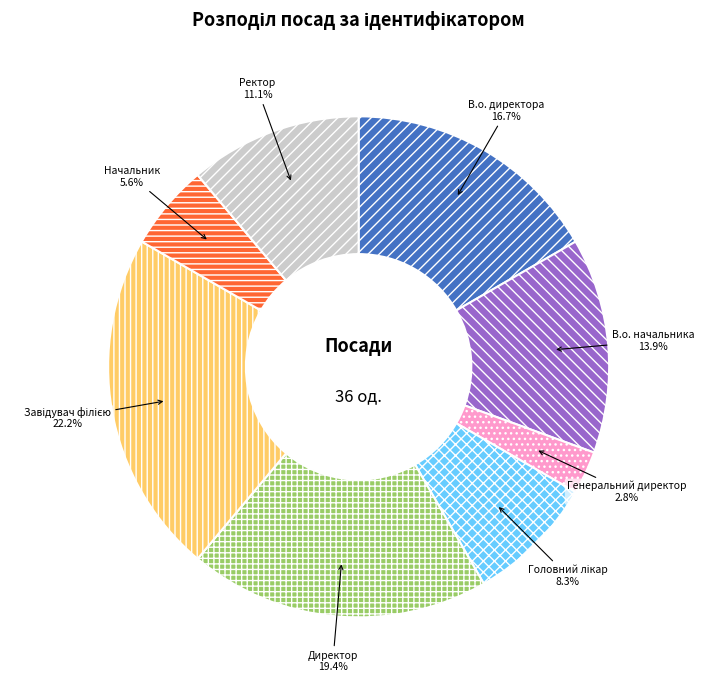

Is Директор the majority of the pie?

No